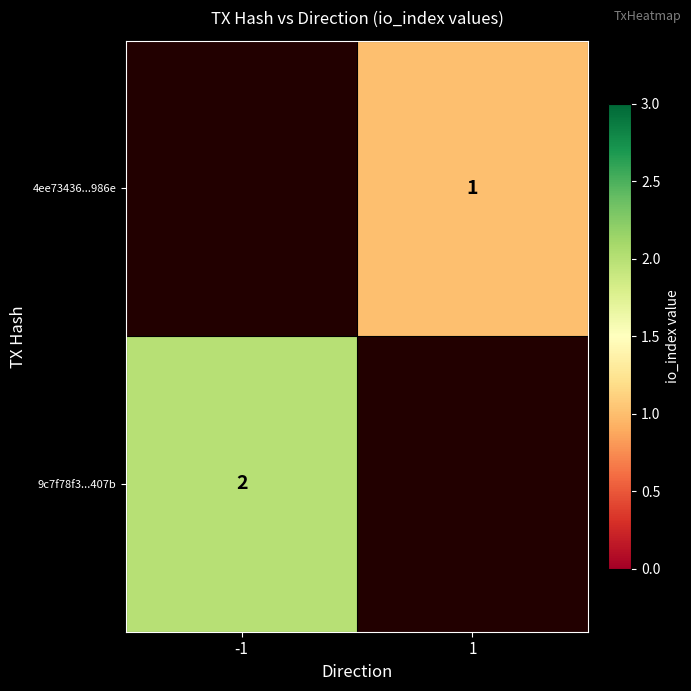

What is the smallest value displayed?

1.0